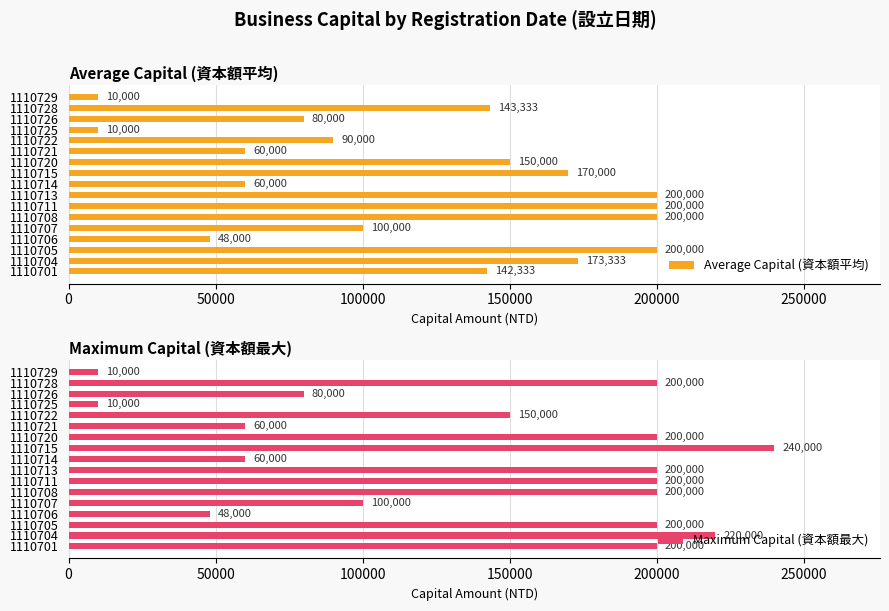

What is the difference between the Average Capital (資本額平均) values at 1110722 and 1110725?

80000.0